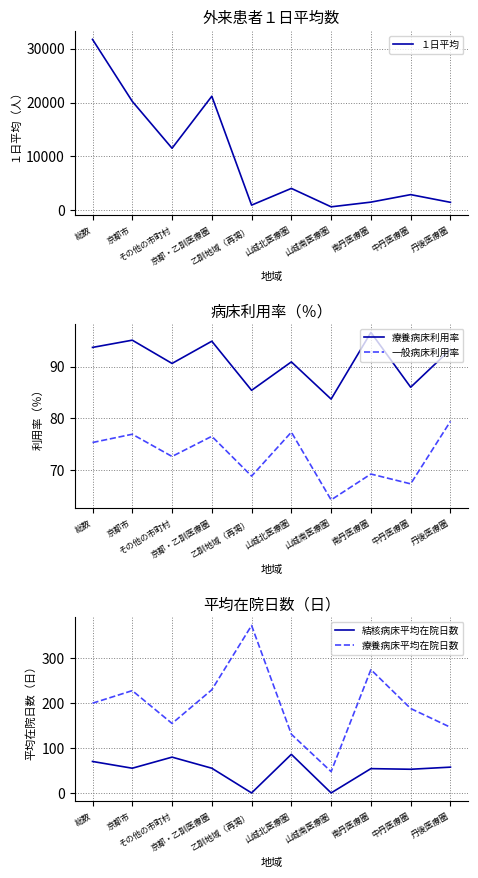

At which category does 療養病床利用率 reach its first local peak?

京都市